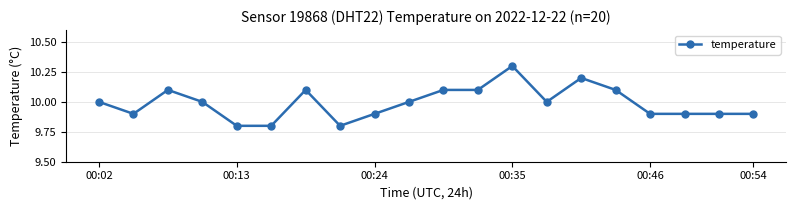

What is the sum of all values?

199.8